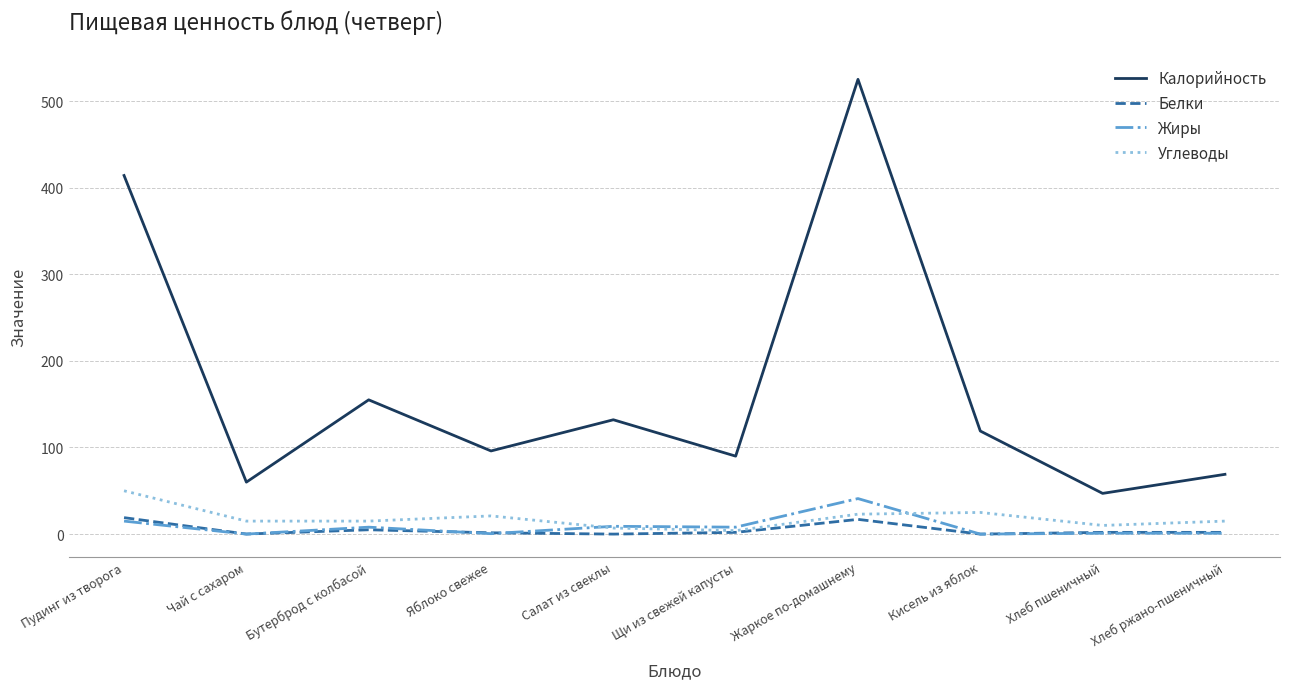

At which category is the sum across all series the highest?

Жаркое по-домашнему